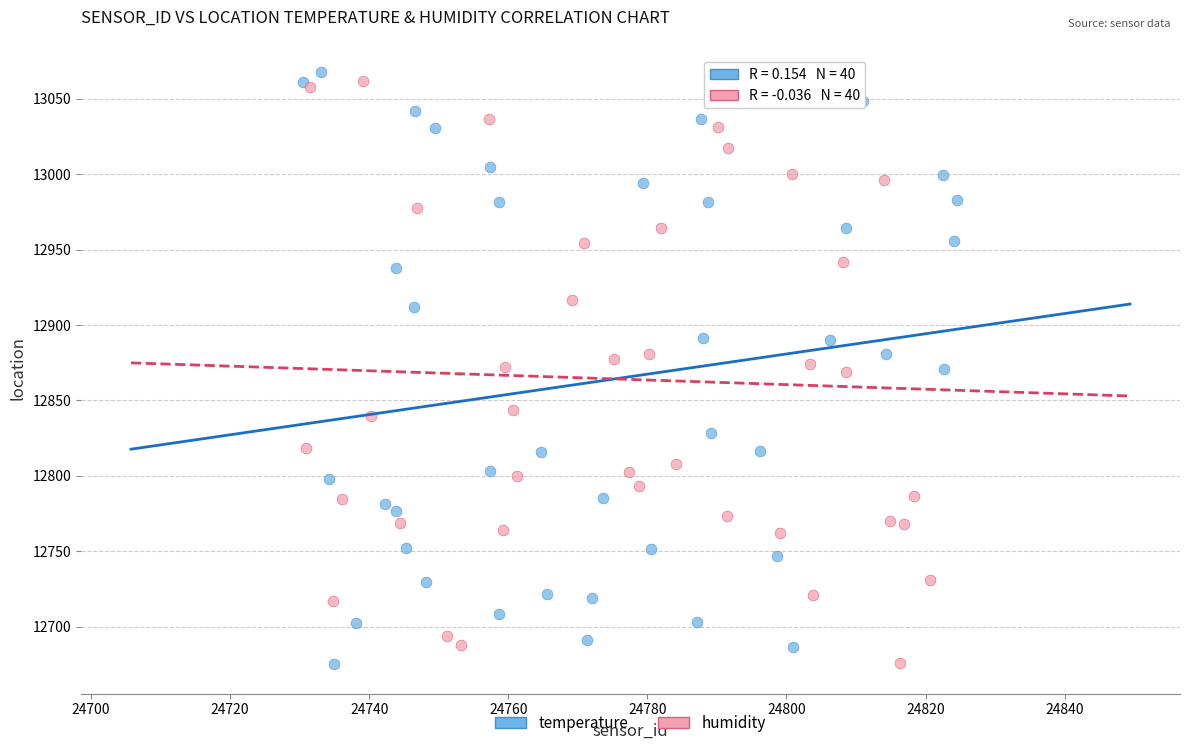

What are all the series names shown in the legend?

temperature, humidity